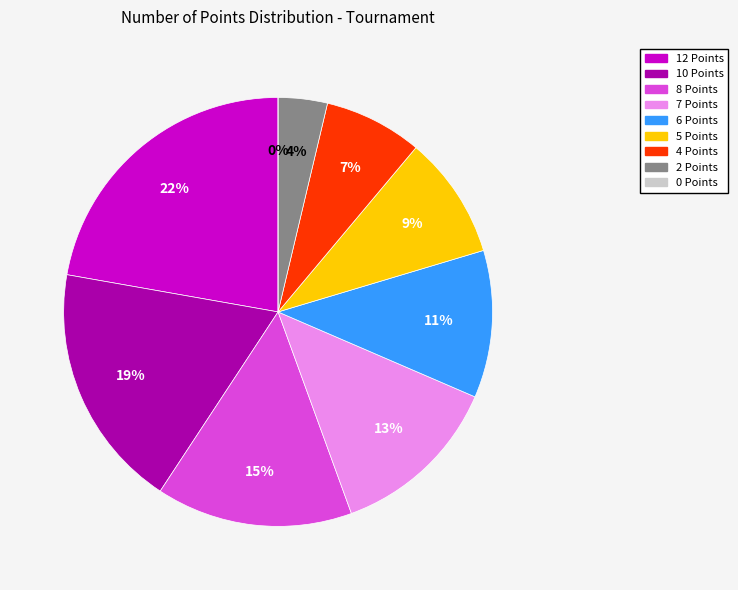

True or false: 4 Points accounts for 21% of the total.

False